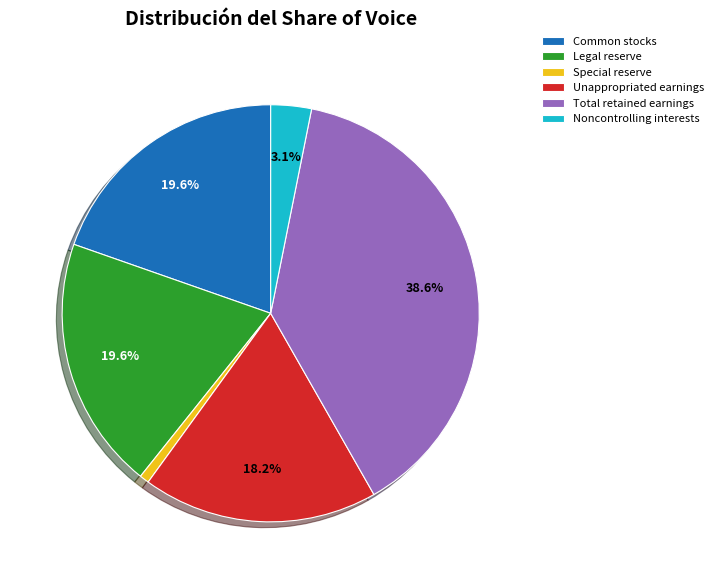

Which has a higher value, Special reserve or Unappropriated earnings?

Unappropriated earnings